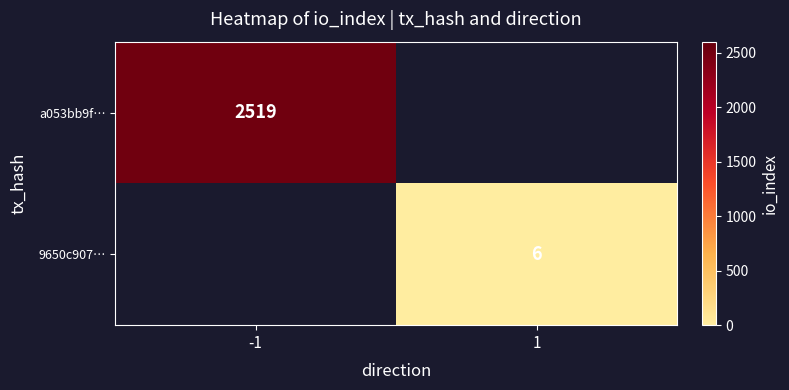

True or false: 9650c907… has a value of 9 at 1.

False